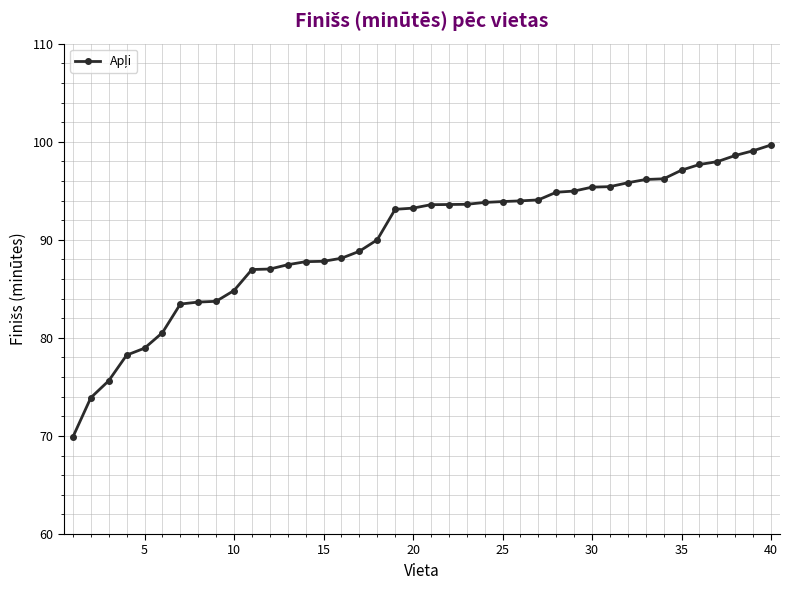

What is the difference between the maximum and second lowest values?

25.8